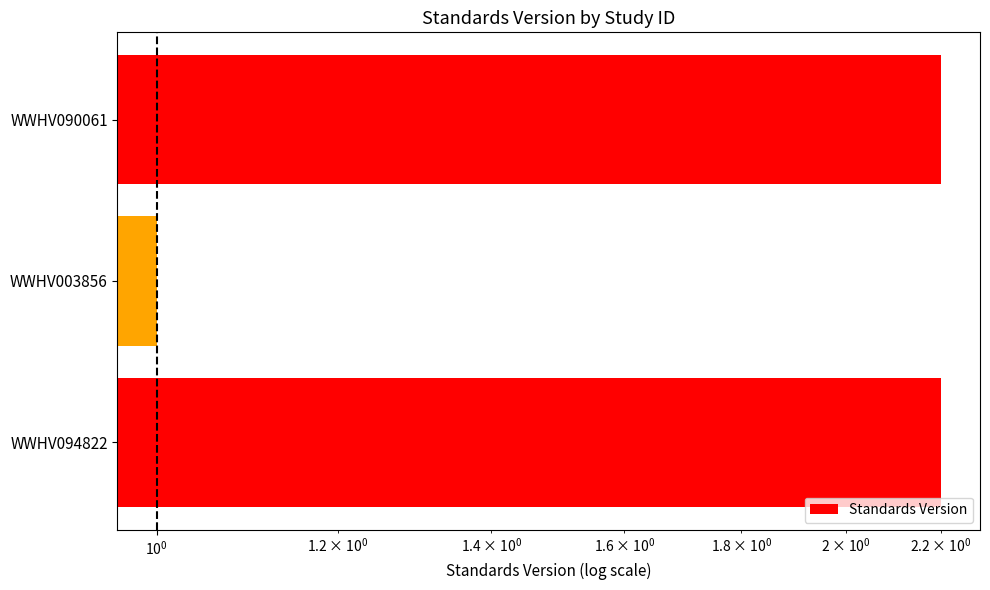

How many bars are there in total?

3